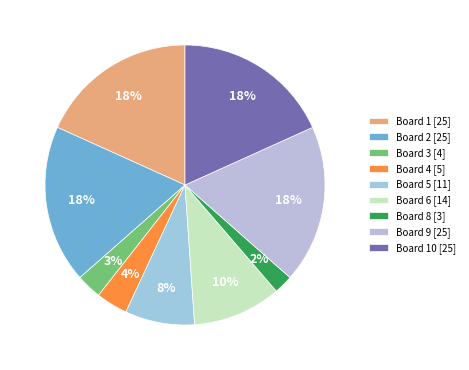

What is the smallest slice in the pie chart?

Board 8 [3]